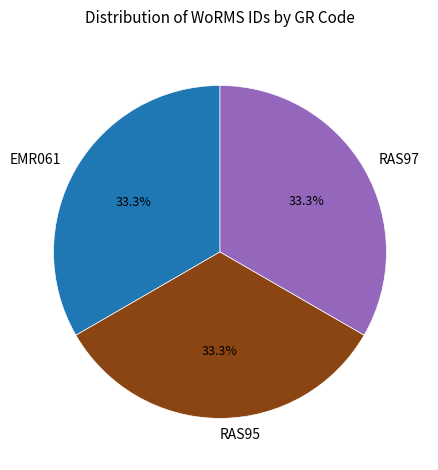

Does RAS97 represent more than half of the total?

No